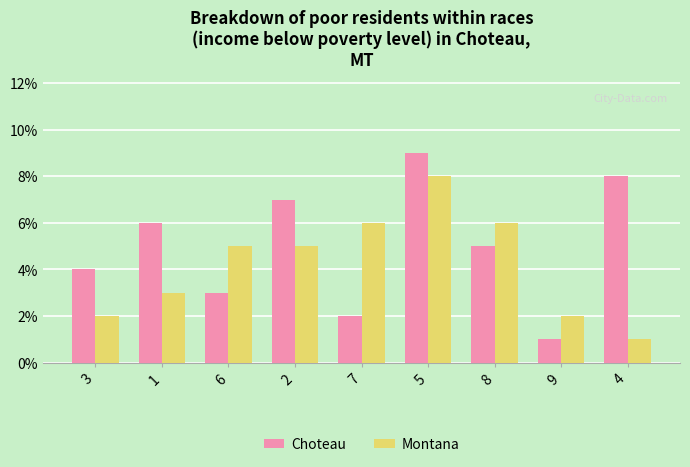

Is it true that Choteau equals 2 at 3?

False